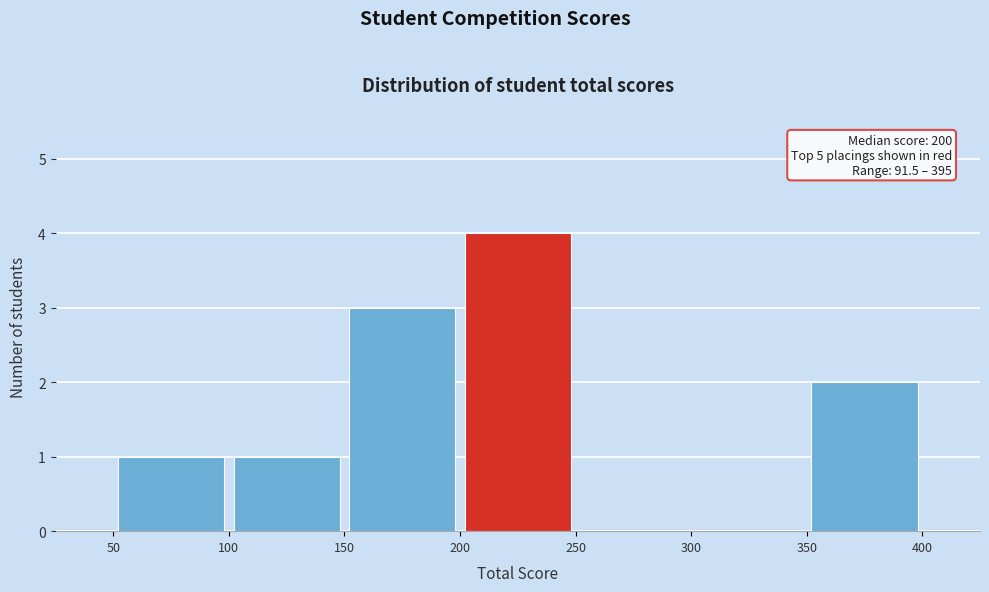

Which range on the x-axis has the tallest bar?

200 to 250